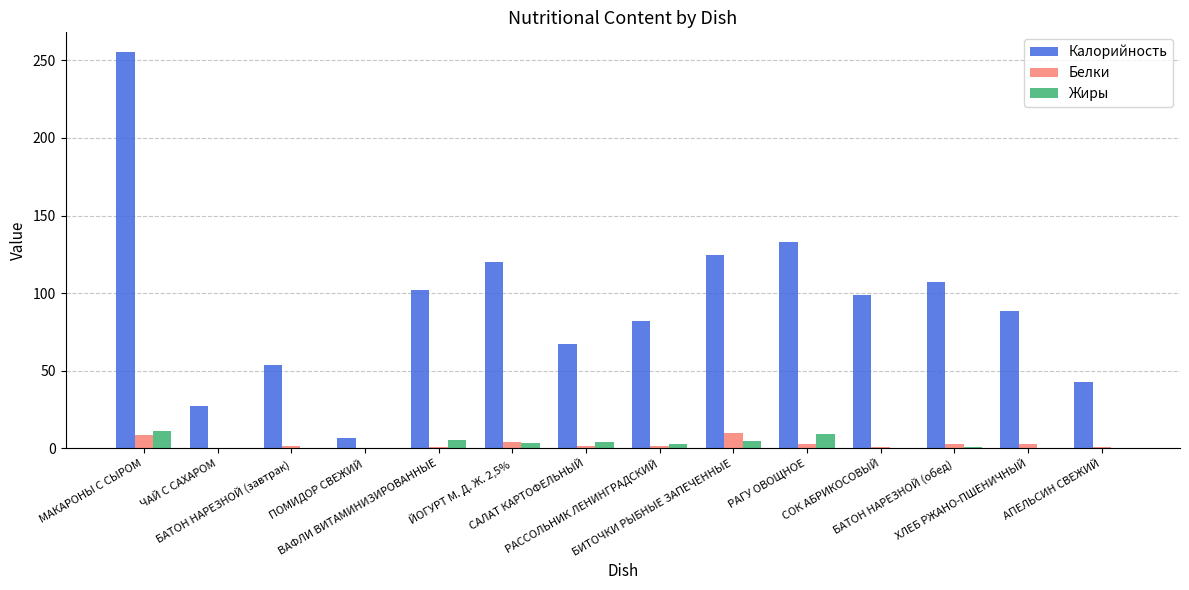

True or false: Калорийность has a value of 154.8 at ХЛЕБ РЖАНО-ПШЕНИЧНЫЙ.

False